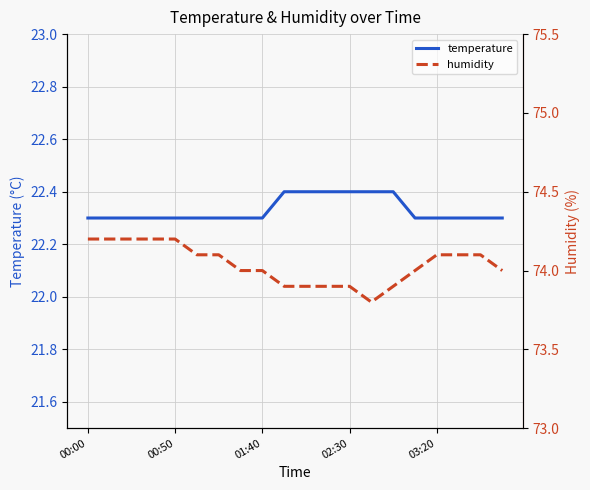

Reading left to right, extract all data points from this chart.

temperature: 22.3	22.3	22.3	22.3	22.3	22.3	22.3	22.3	22.3	22.4	22.4	22.4	22.4	22.4	22.4	22.3	22.3	22.3	22.3	22.3
humidity: 74.2	74.2	74.2	74.2	74.2	74.1	74.1	74.0	74.0	73.9	73.9	73.9	73.9	73.8	73.9	74.0	74.1	74.1	74.1	74.0